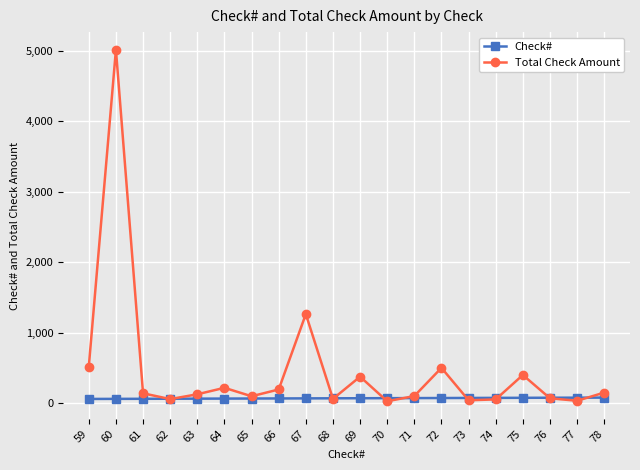

Which series has the widest spread of values?

Total Check Amount